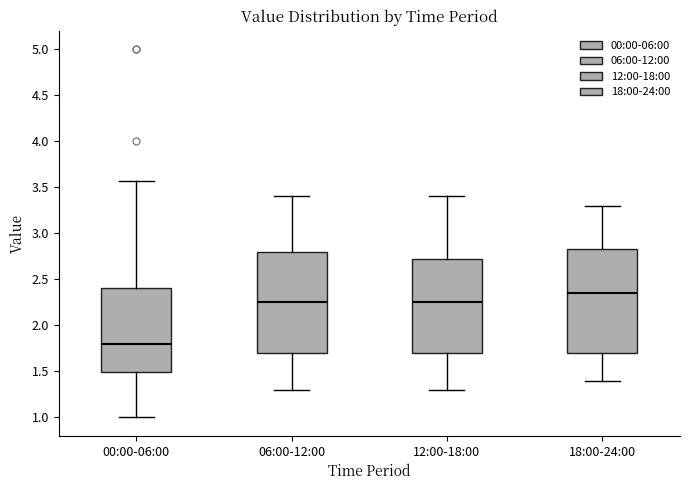

Where is the upper edge of the box for 18:00-24:00 on the y-axis? The values are not printed on the chart, so give them approximately, as read against the axis.

2.85